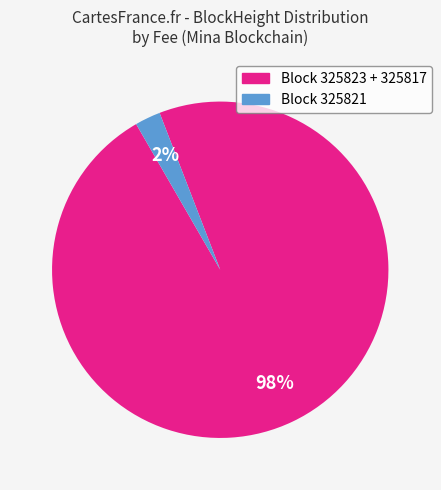

Is there any slice that represents more than half of the pie?

Yes